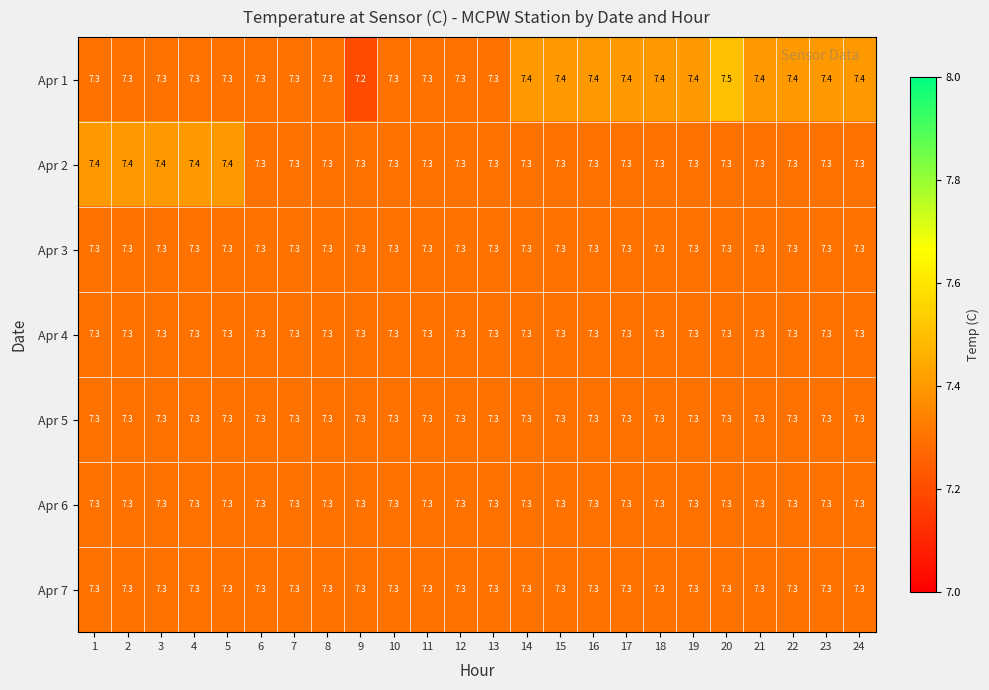

Read the Apr 4 value at 24.

7.3